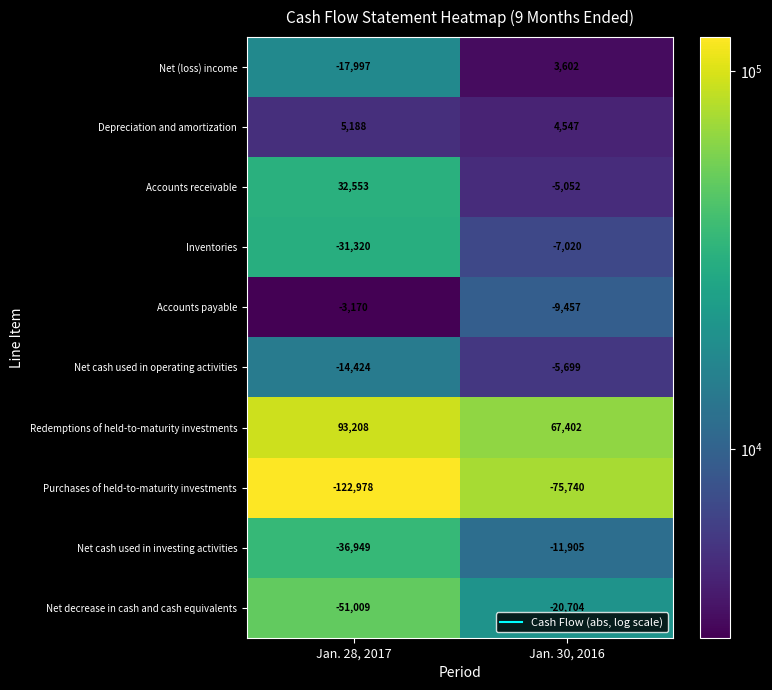

At which label does Net cash used in investing activities reach its peak?

Jan. 30, 2016